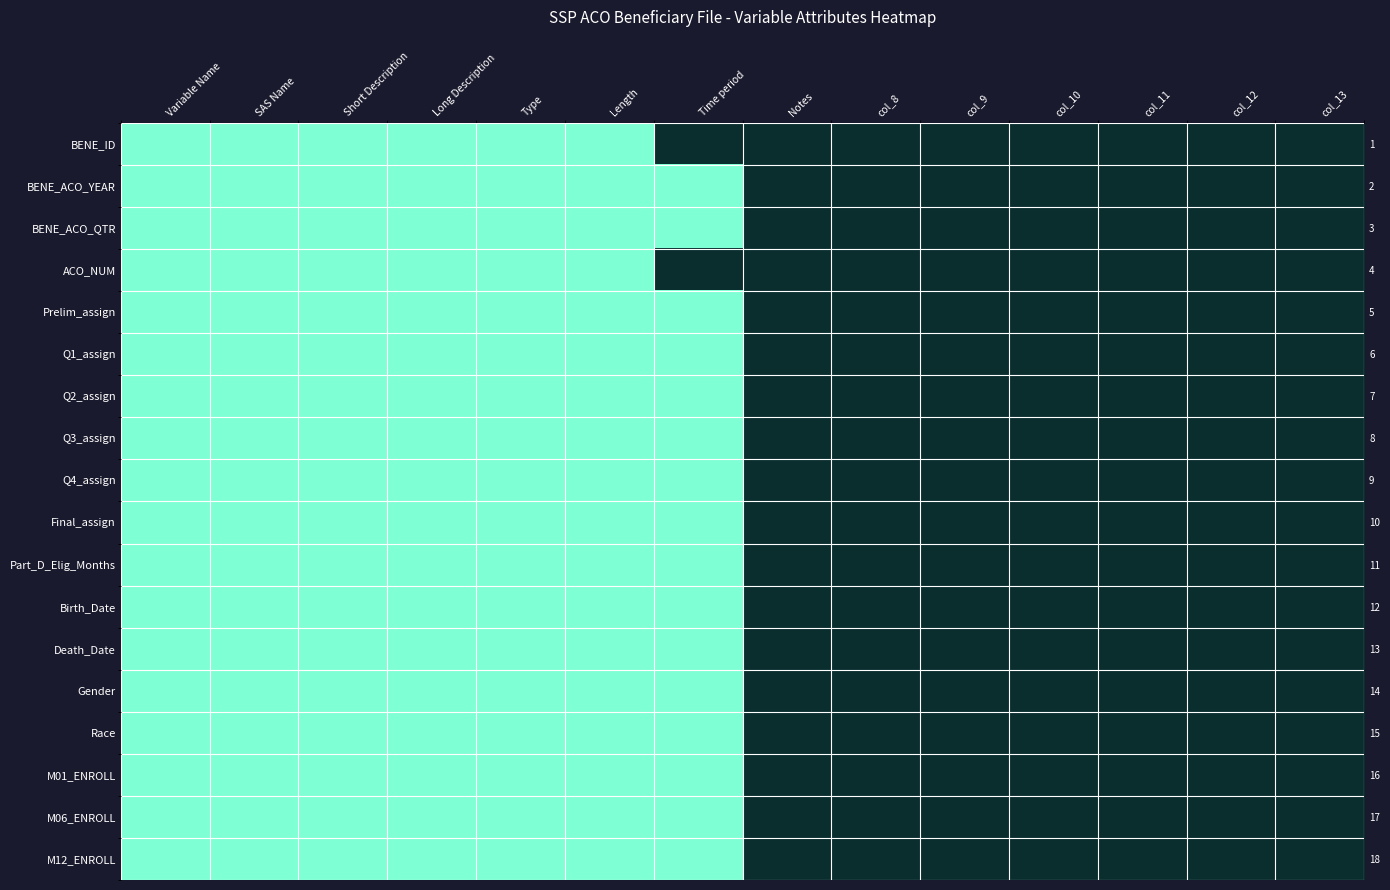

Is it true that BENE_ACO_YEAR equals 0 at col_9?

False